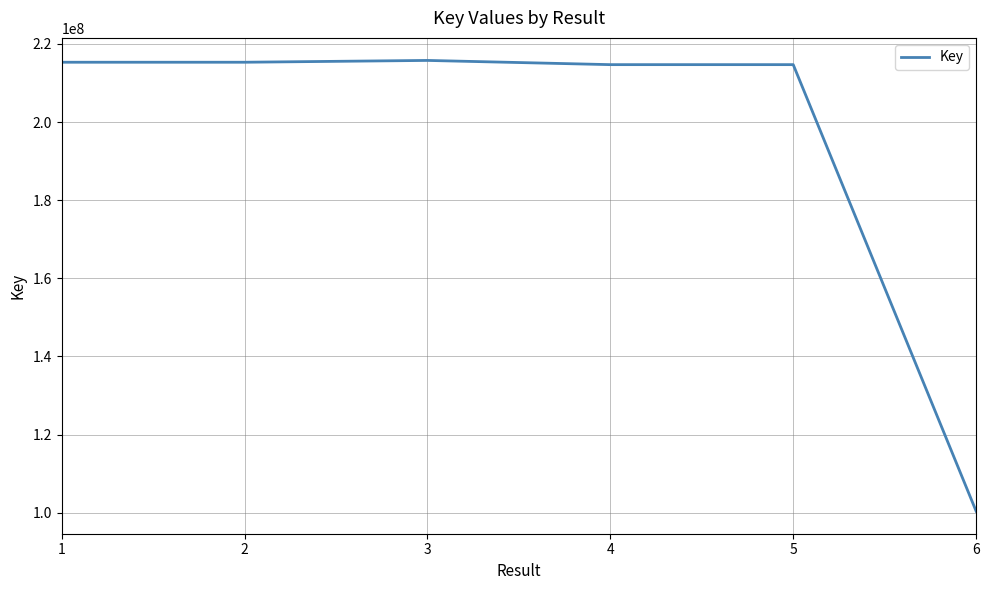

Count the number of data series in this chart.

1